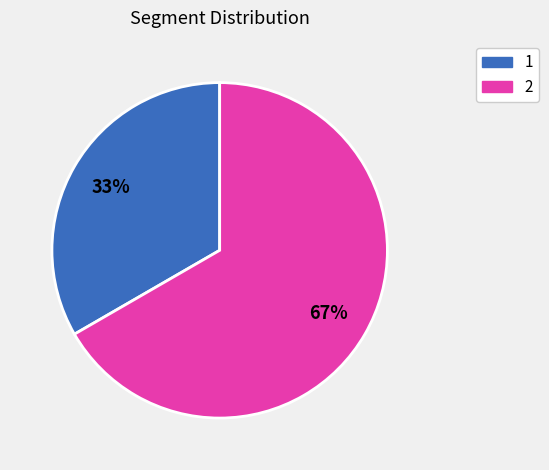

To the nearest percent, what is the combined percentage of 1 and 2?

100%